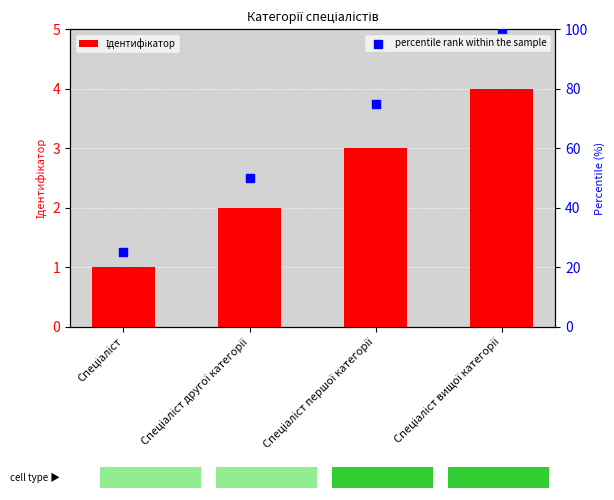

Which series has the largest total across all categories?

percentile rank within the sample